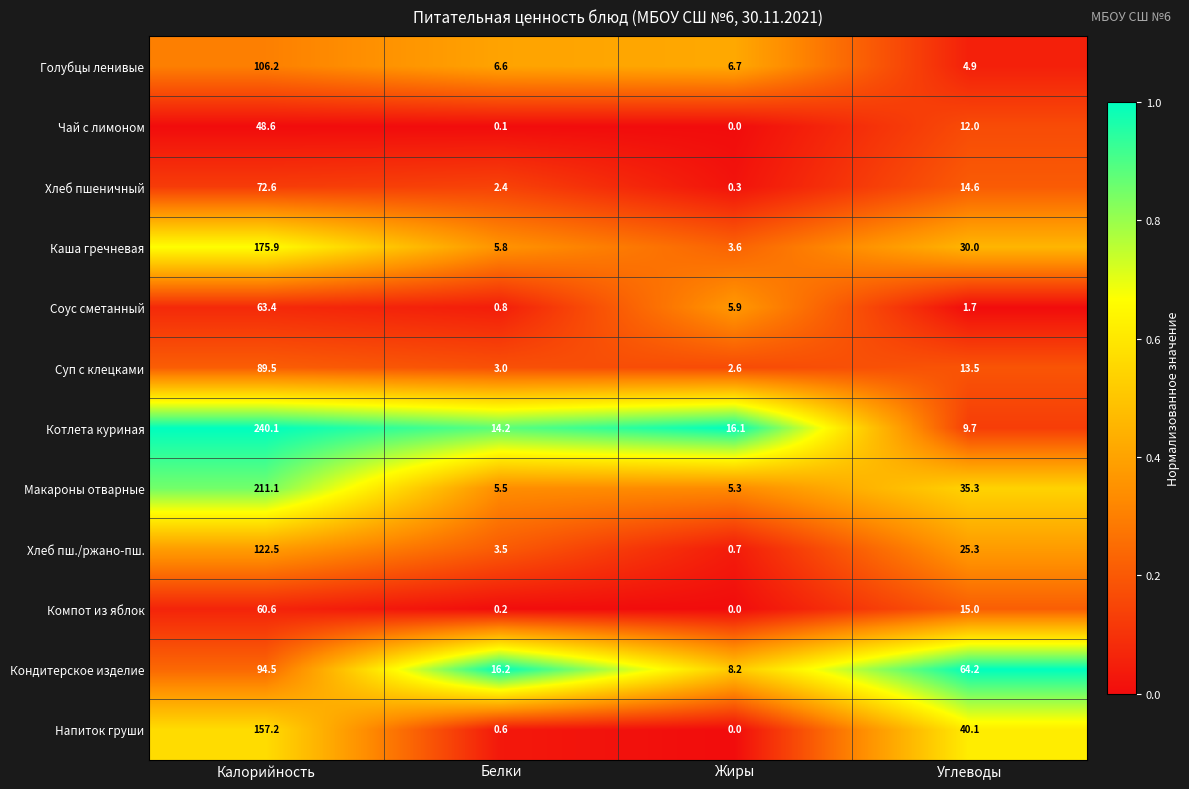

Rank the series by their maximum value, from highest to lowest.

Котлета куриная, Макароны отварные, Каша гречневая, Напиток груши, Хлеб пш./ржано-пш., Голубцы ленивые, Кондитерское изделие, Суп с клецками, Хлеб пшеничный, Соус сметанный, Компот из яблок, Чай с лимоном